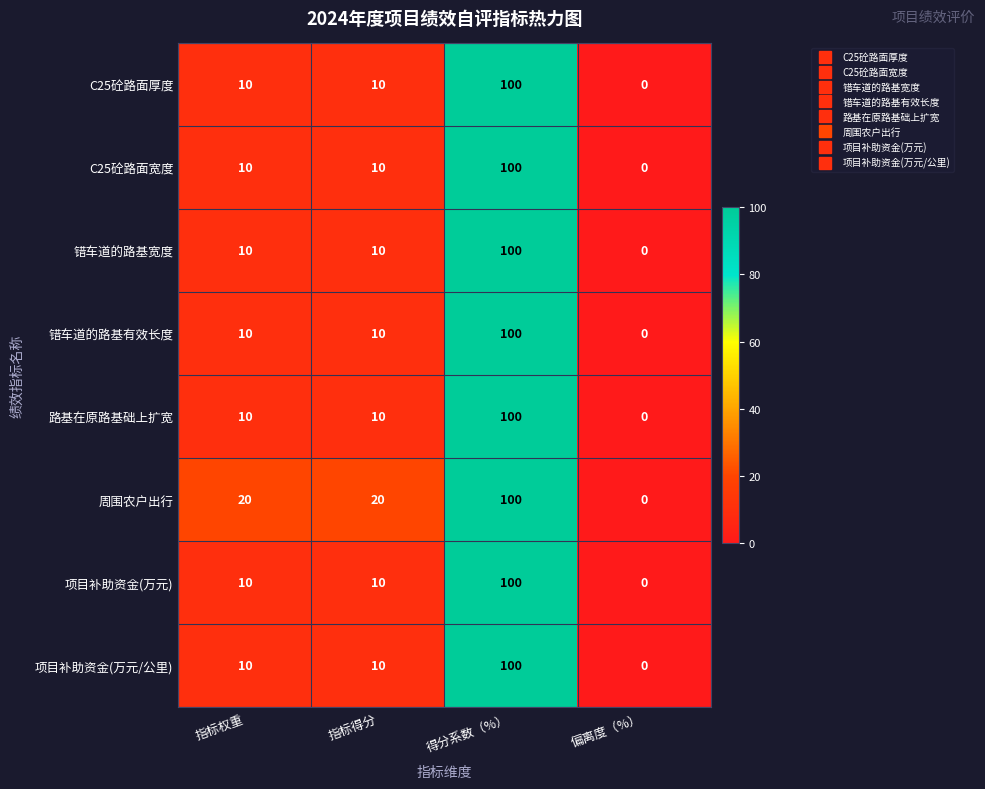

Count the 周围农户出行 values in the range 20 to 100.

3